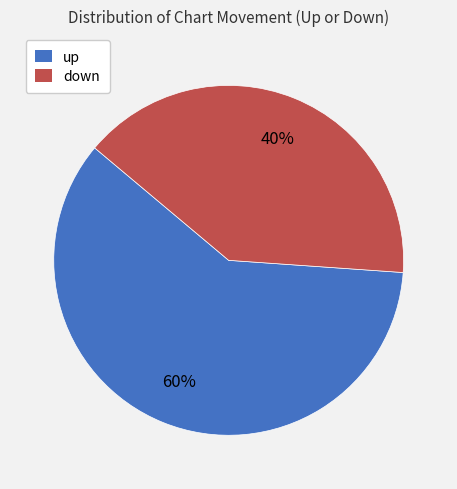

To the nearest percent, what percentage of the pie is down?

40%